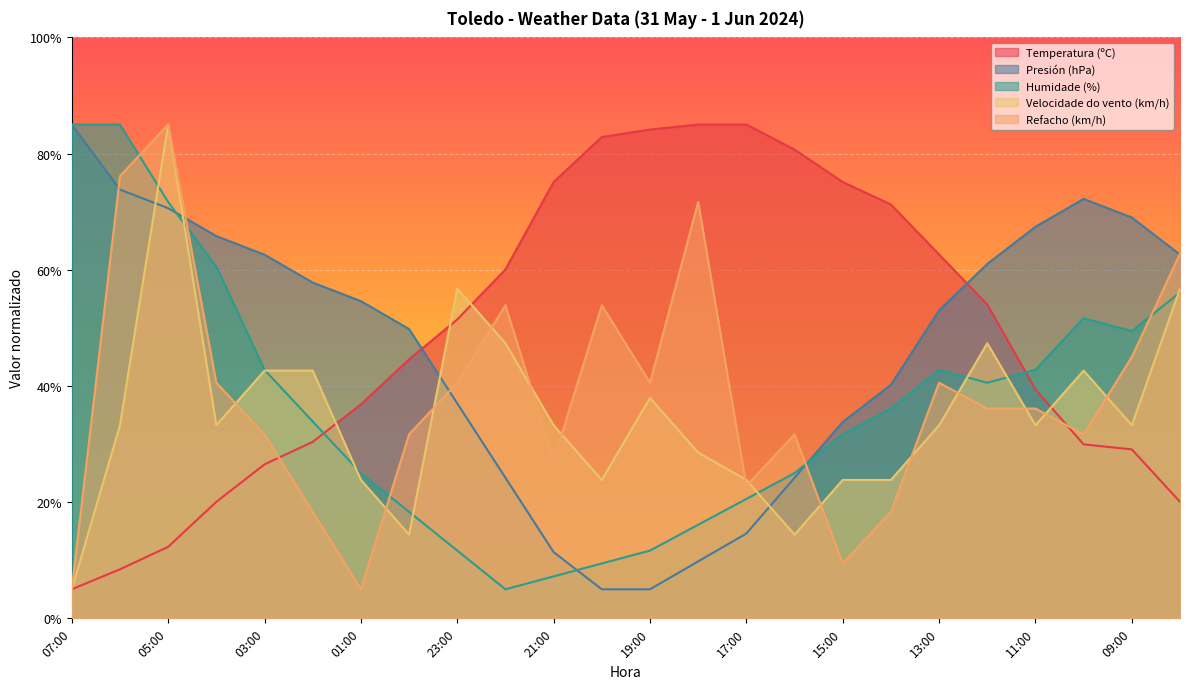

List the series in order of their peak value, highest first.

Temperatura (ºC), Presión (hPa), Humidade (%), Velocidade do vento (km/h), Refacho (km/h)